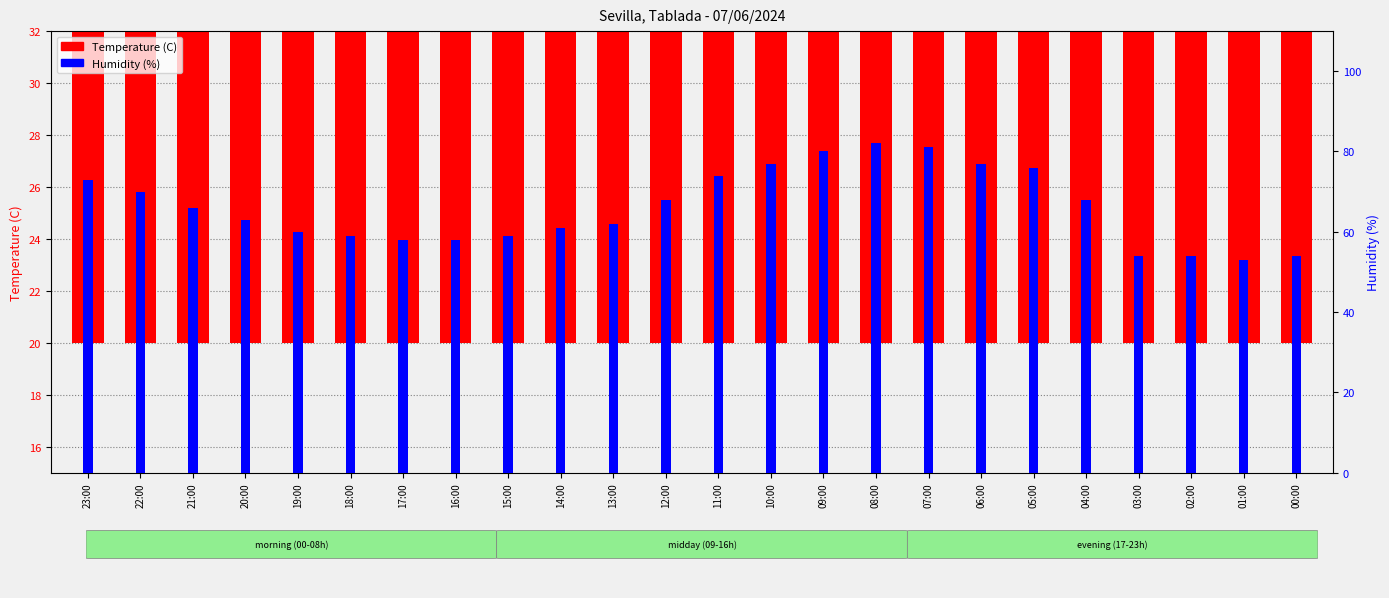

What position from the right is 15:00?

16